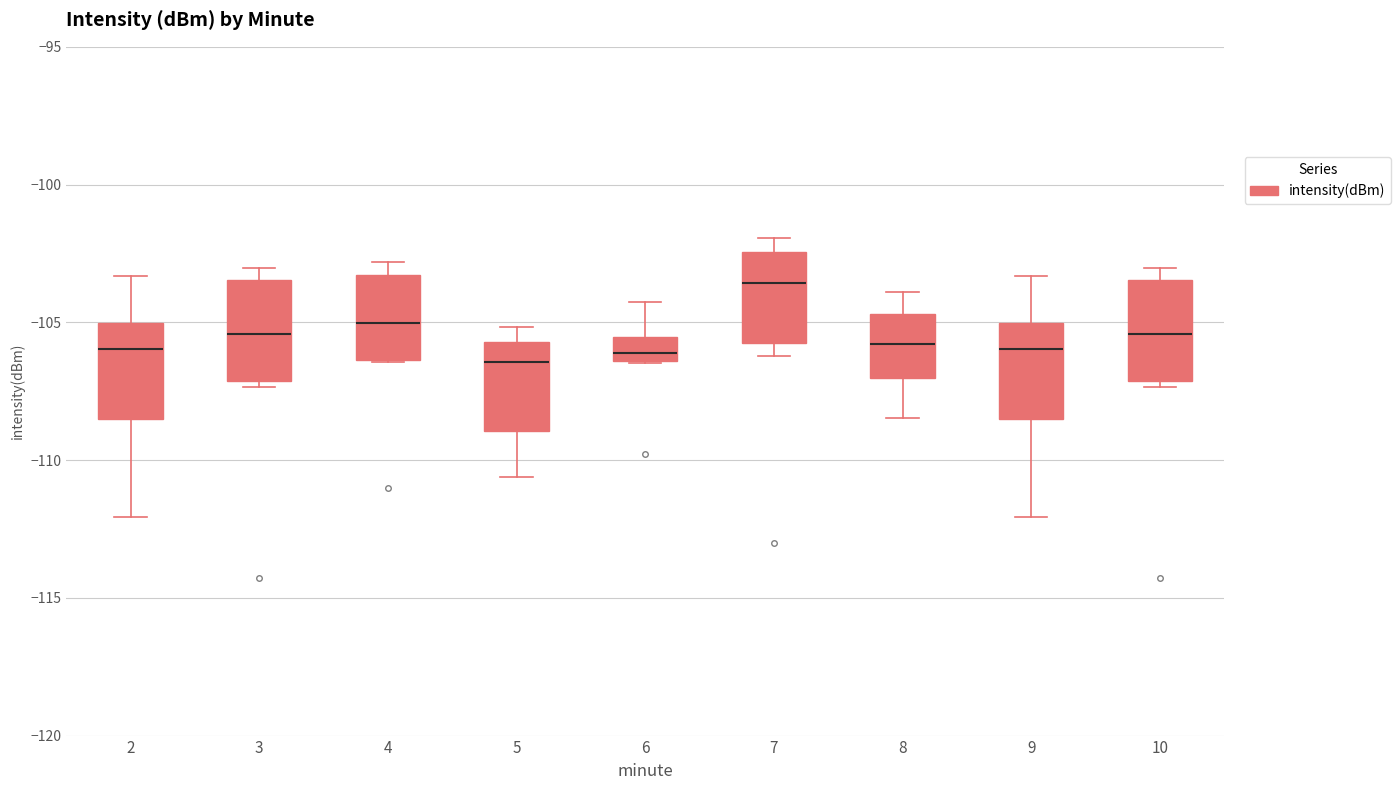

Reading left to right, read every box against the y-axis: the position of its median line, the range the box covers, and the ends of its whiskers. The values are not printed on the chart, so give them approximately, as read against the axis.

2: median -106.0, box -108.5 to -105.0, whiskers -112.0 to -103.5
3: median -105.5, box -107.0 to -103.5, whiskers -107.5 to -103.0
4: median -105.0, box -106.5 to -103.5, whiskers -106.5 to -103.0
5: median -106.5, box -109.0 to -105.5, whiskers -110.5 to -105.0
6: median -106.0, box -106.5 to -105.5, whiskers -106.5 to -104.0
7: median -103.5, box -105.5 to -102.5, whiskers -106.0 to -102.0
8: median -106.0, box -107.0 to -104.5, whiskers -108.5 to -104.0
9: median -106.0, box -108.5 to -105.0, whiskers -112.0 to -103.5
10: median -105.5, box -107.0 to -103.5, whiskers -107.5 to -103.0